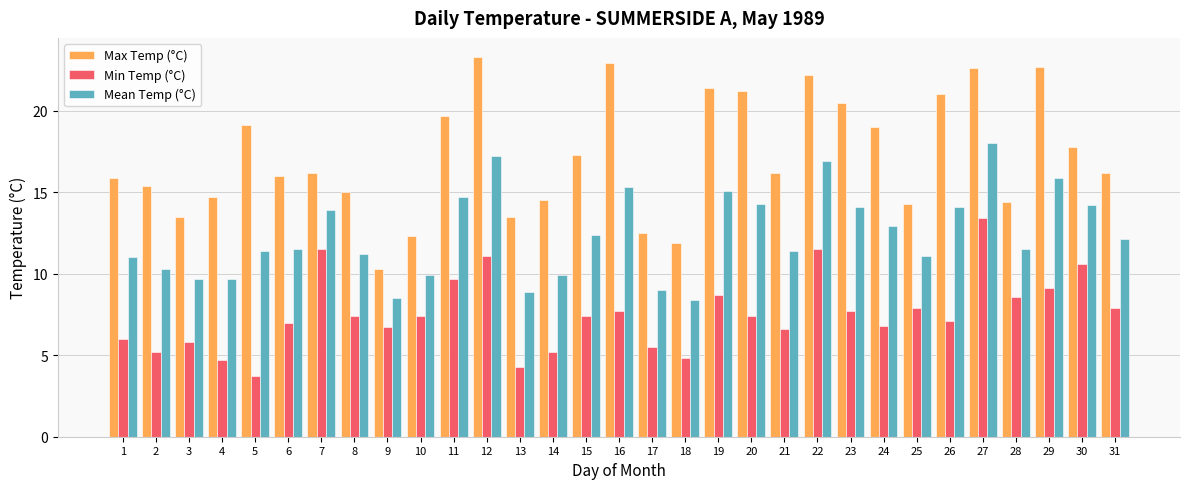

At which label does Min Temp (°C) reach its minimum?

5